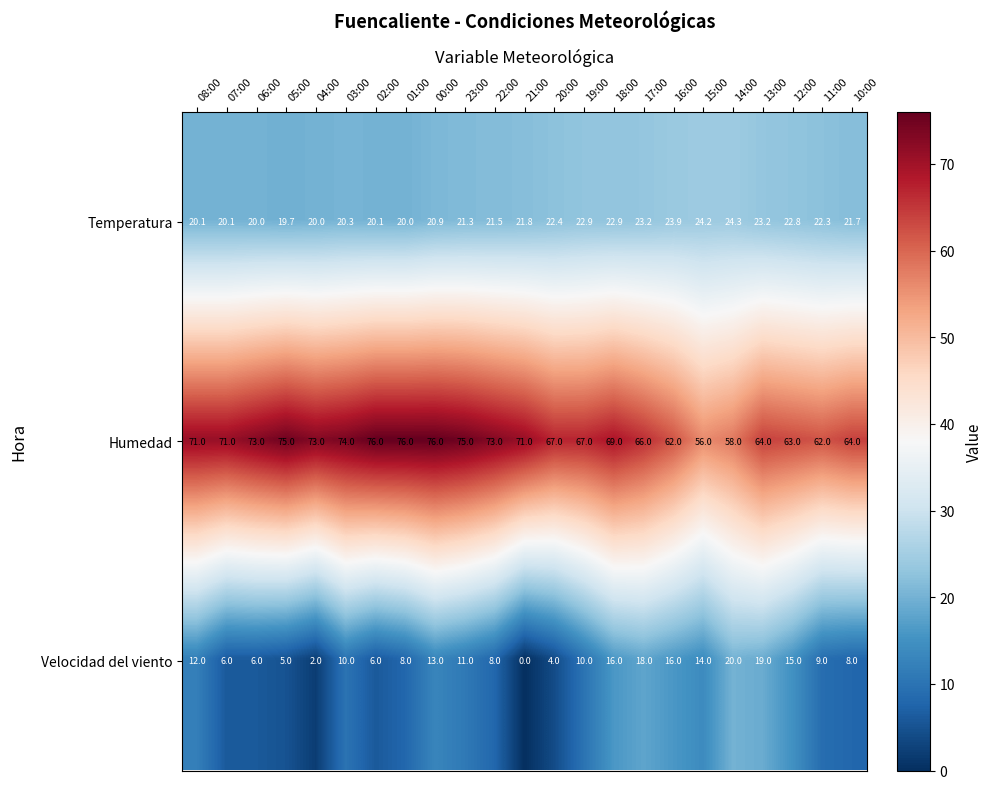

Where is Temperatura nearest to the value 22?

21:00